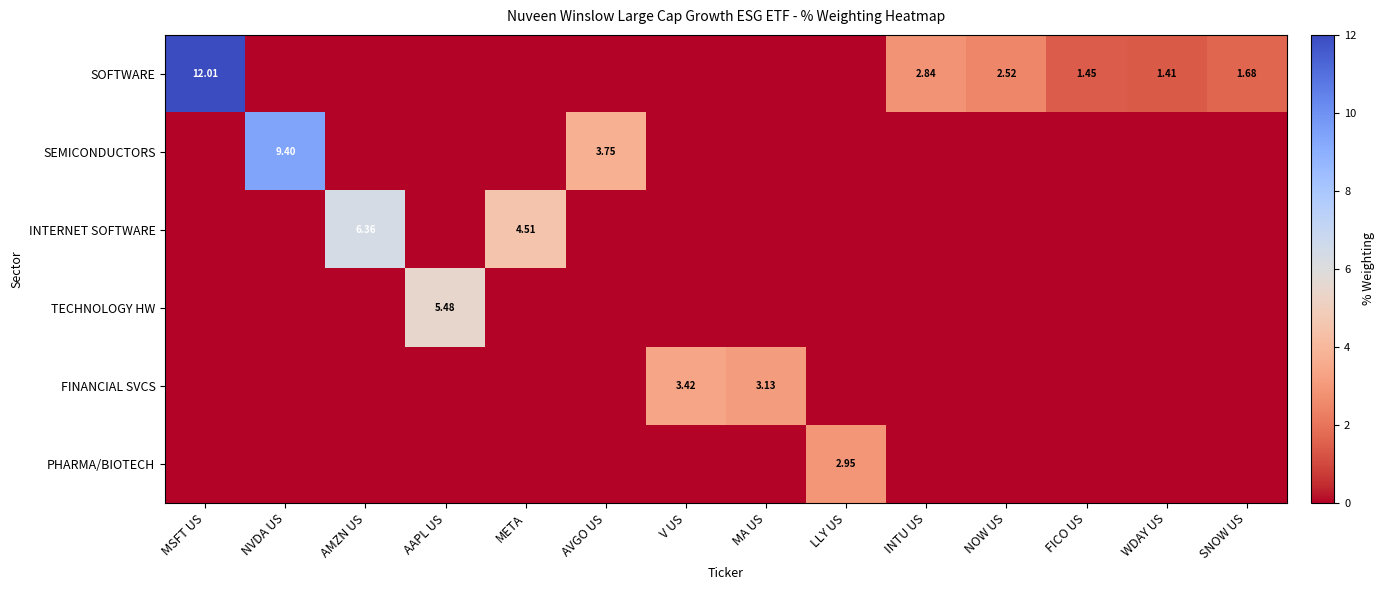

At which label is PHARMA/BIOTECH closest to 1?

MSFT US